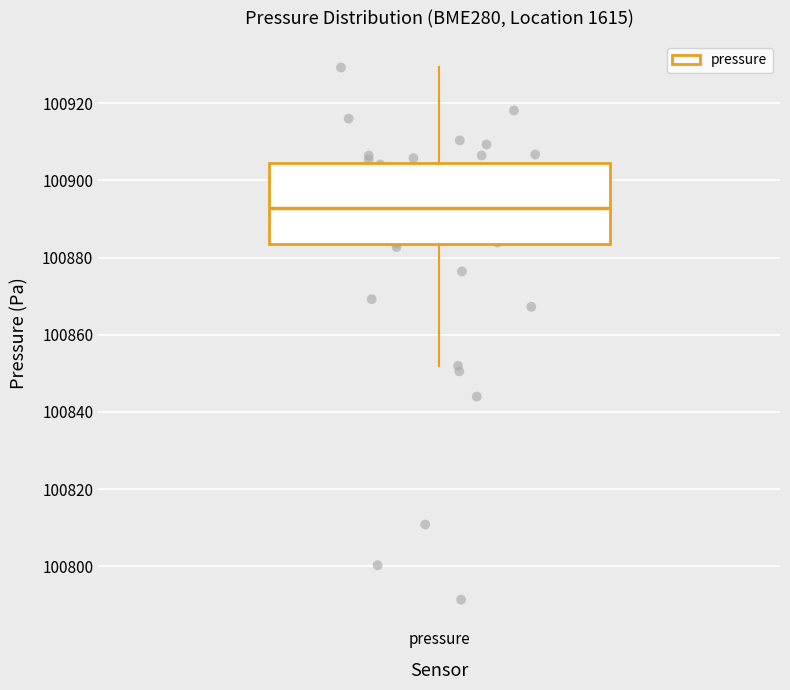

Transcribe this box plot: give where the median line is, the range the box spans, and where the two whiskers end, as read against the y-axis. The values are not printed on the chart, so give them approximately, as read against the axis.

median 100892, box 100884 to 100904, whiskers 100852 to 100930